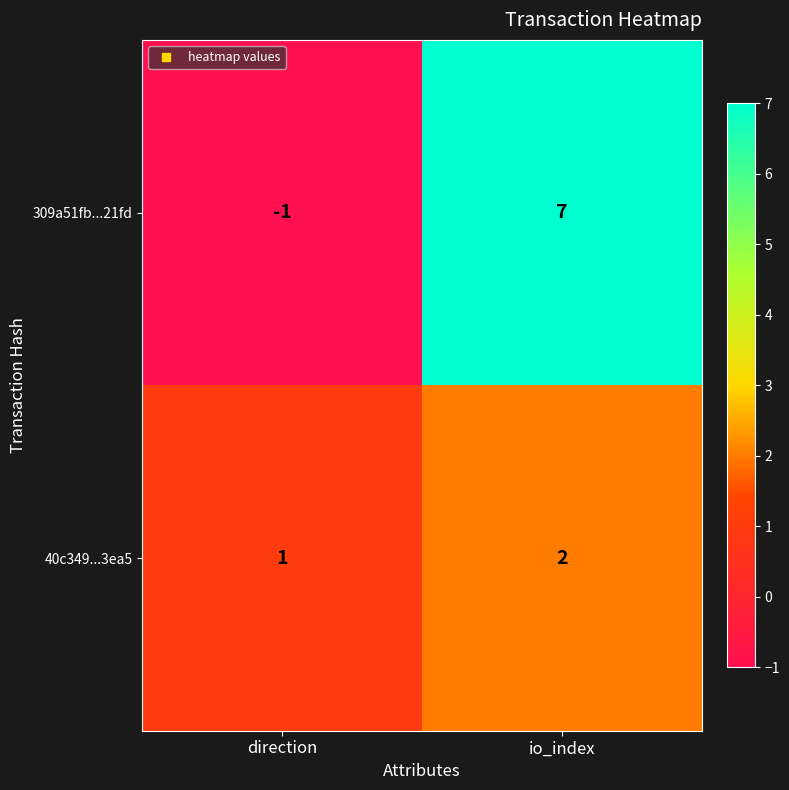

True or false: 40c349...3ea5 has a value of 1 at direction.

True